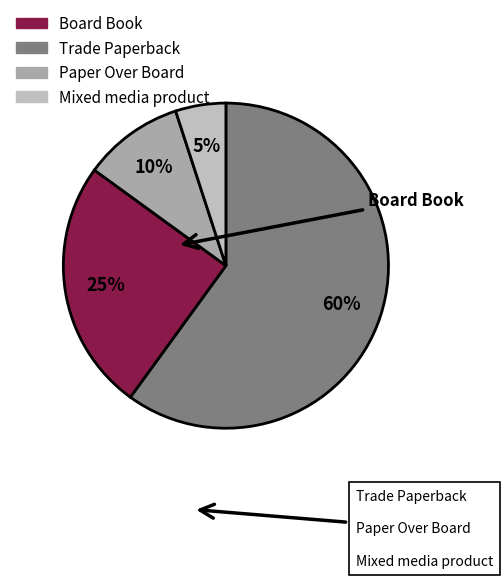

To the nearest percent, what is the difference between the Paper Over Board and Mixed media product slice percentages?

5%